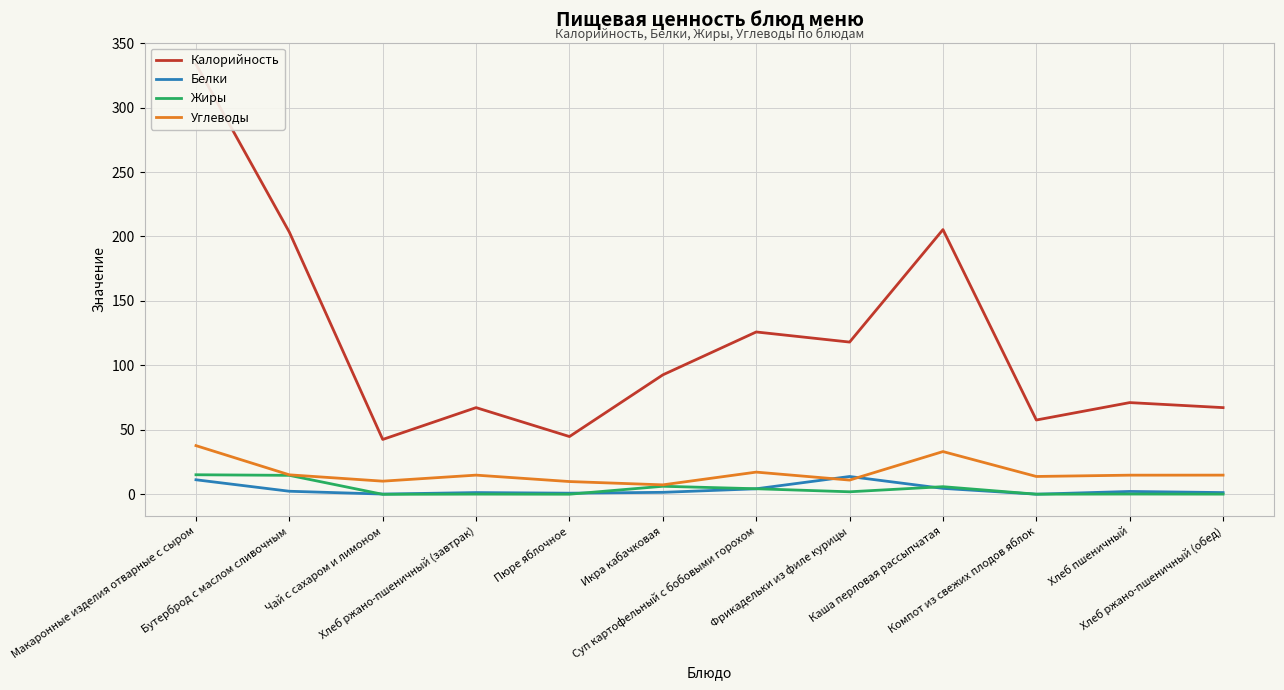

How many values in the Калорийность series exceed 92?

6